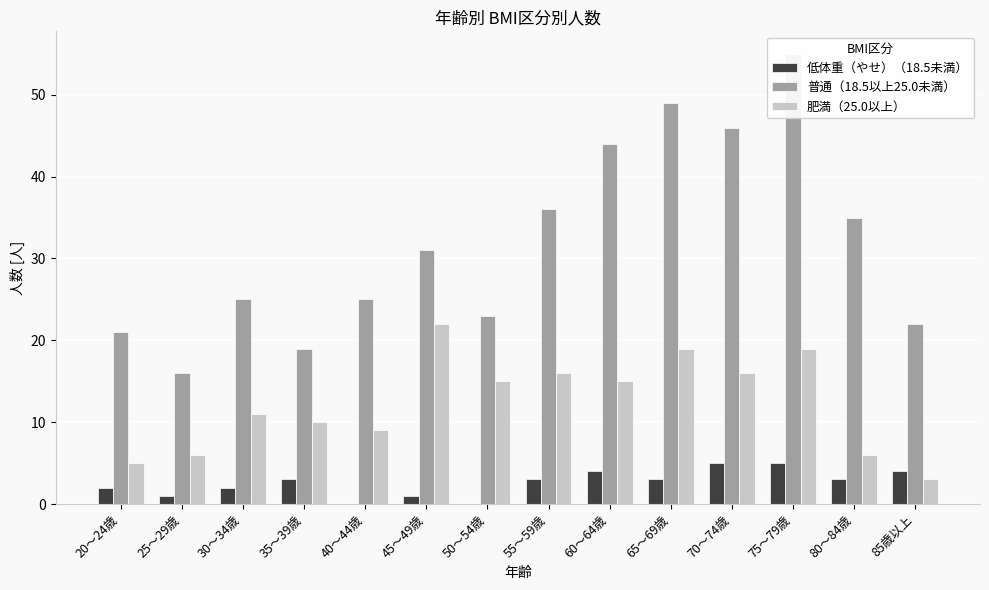

At which category is the sum across all series the highest?

75～79歳